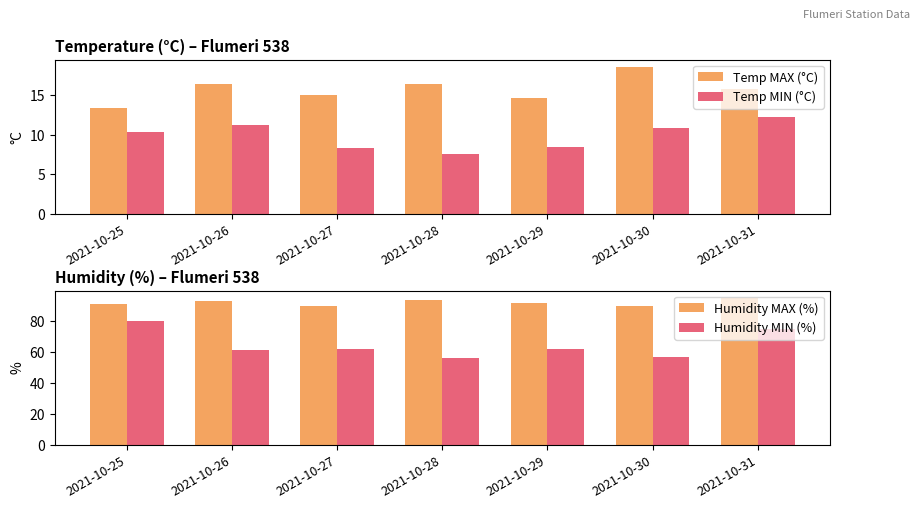

What is the difference between the maximum and minimum values in the Humidity MIN (%) series?

24